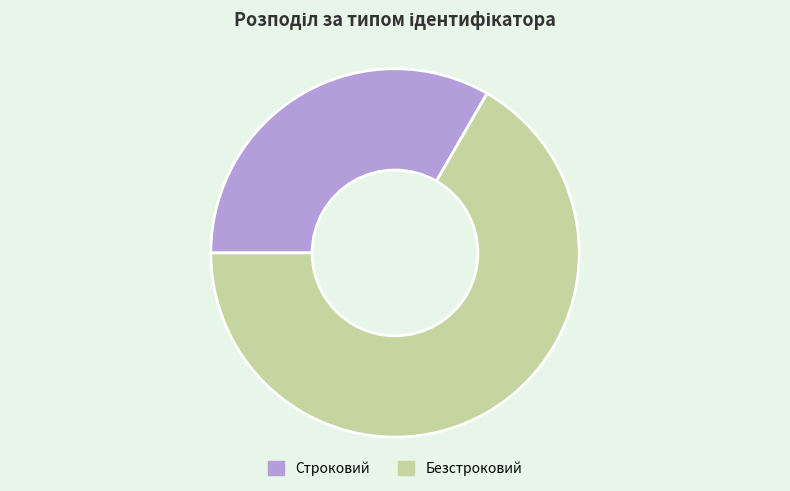

Count the number of slices in the pie.

2